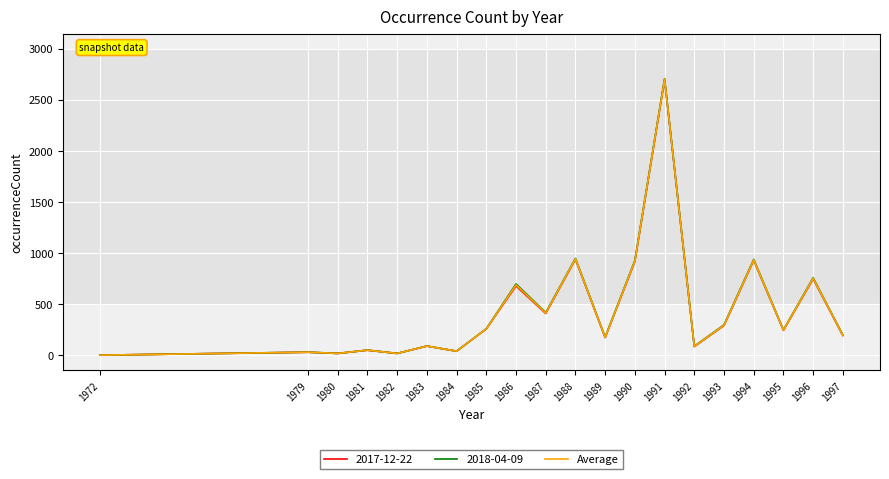

The 2017-12-22 series shows 2700.0 at 1991. True or false?

True